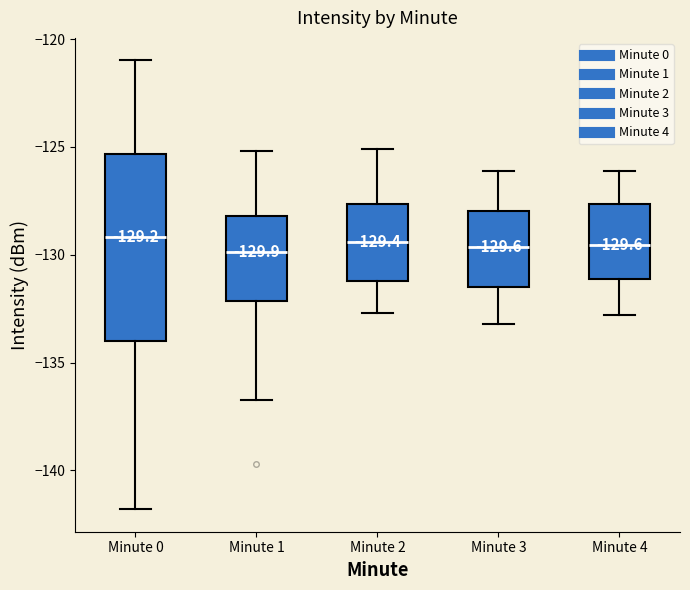

Comparing the boxes themselves (not the whiskers), which one is the tallest?

Minute 0